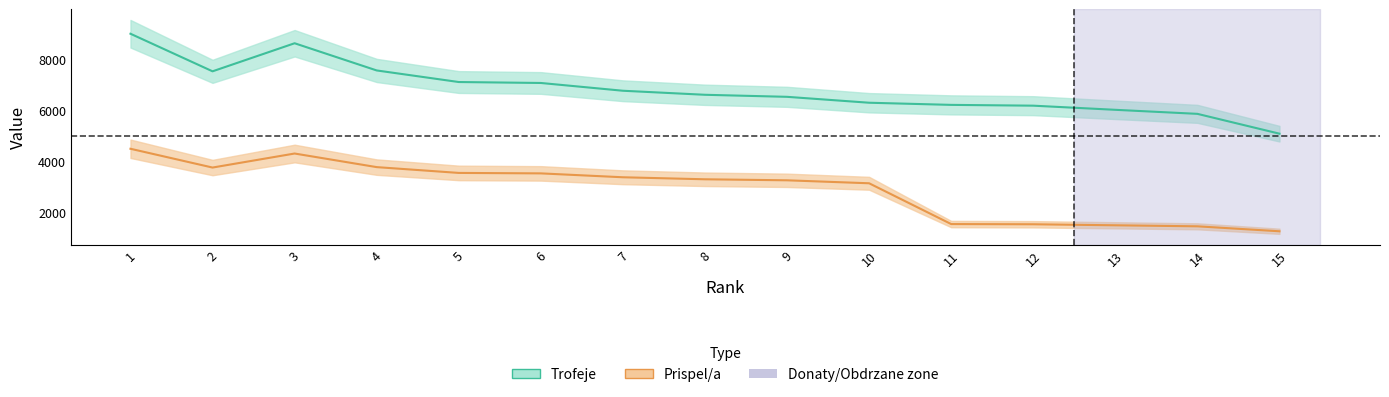

The Trofeje series shows 5866 at 14. True or false?

True